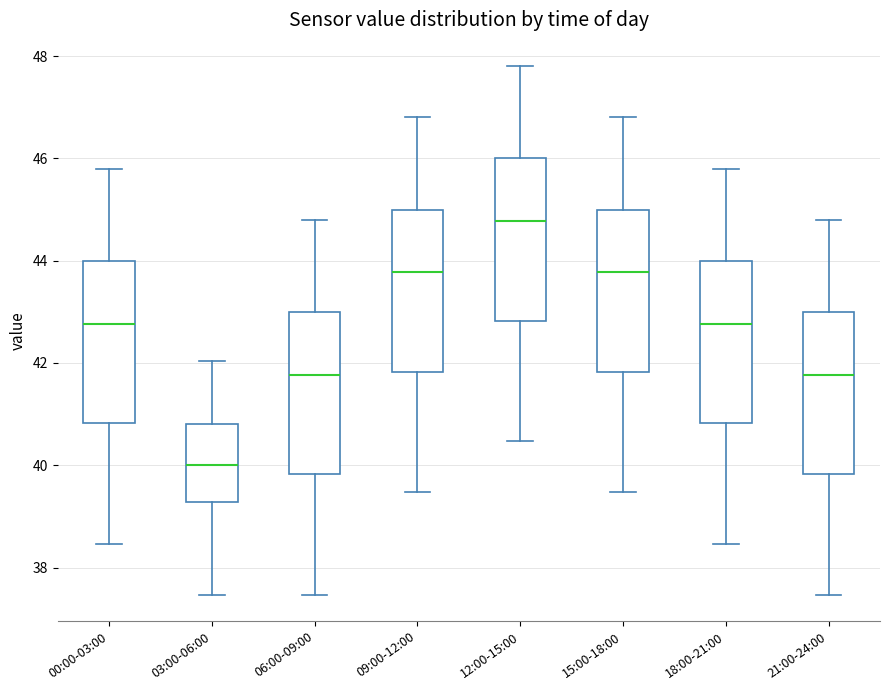

Reading left to right, read every box against the y-axis: the position of its median line, the range the box covers, and the ends of its whiskers. The values are not printed on the chart, so give them approximately, as read against the axis.

00:00-03:00: median 42.8, box 40.8 to 44.0, whiskers 38.4 to 45.8
03:00-06:00: median 40.0, box 39.2 to 40.8, whiskers 37.4 to 42.0
06:00-09:00: median 41.8, box 39.8 to 43.0, whiskers 37.4 to 44.8
09:00-12:00: median 43.8, box 41.8 to 45.0, whiskers 39.4 to 46.8
12:00-15:00: median 44.8, box 42.8 to 46.0, whiskers 40.4 to 47.8
15:00-18:00: median 43.8, box 41.8 to 45.0, whiskers 39.4 to 46.8
18:00-21:00: median 42.8, box 40.8 to 44.0, whiskers 38.4 to 45.8
21:00-24:00: median 41.8, box 39.8 to 43.0, whiskers 37.4 to 44.8